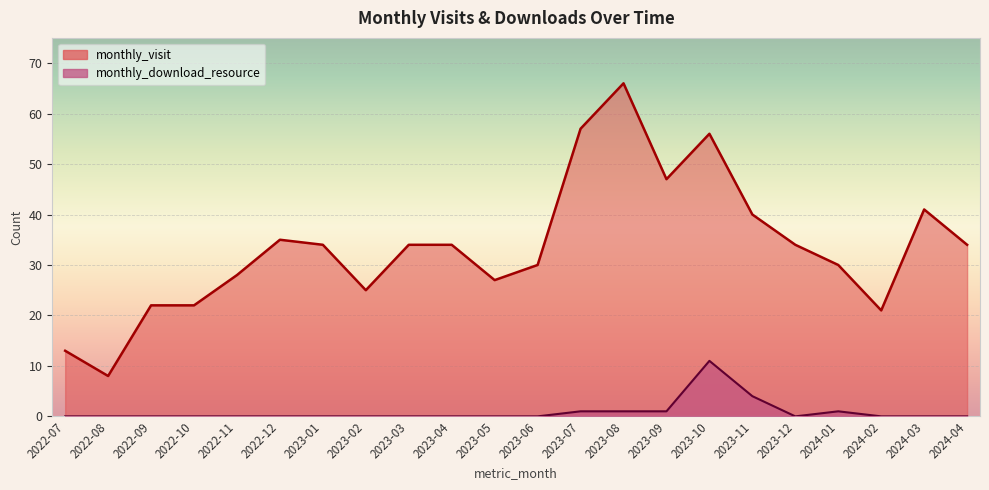

What is the total value across all series at 2023-07?

58